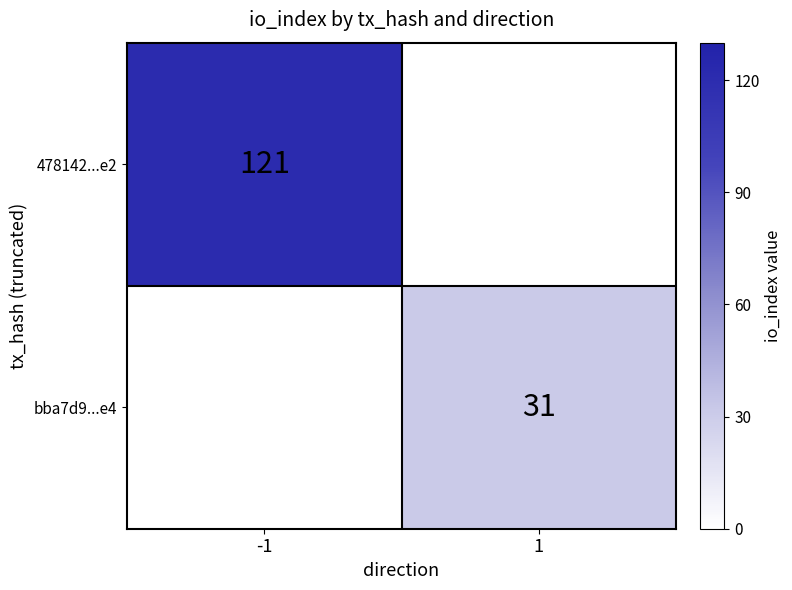

Is it true that bba7d9...e4 equals 31 at 1?

True